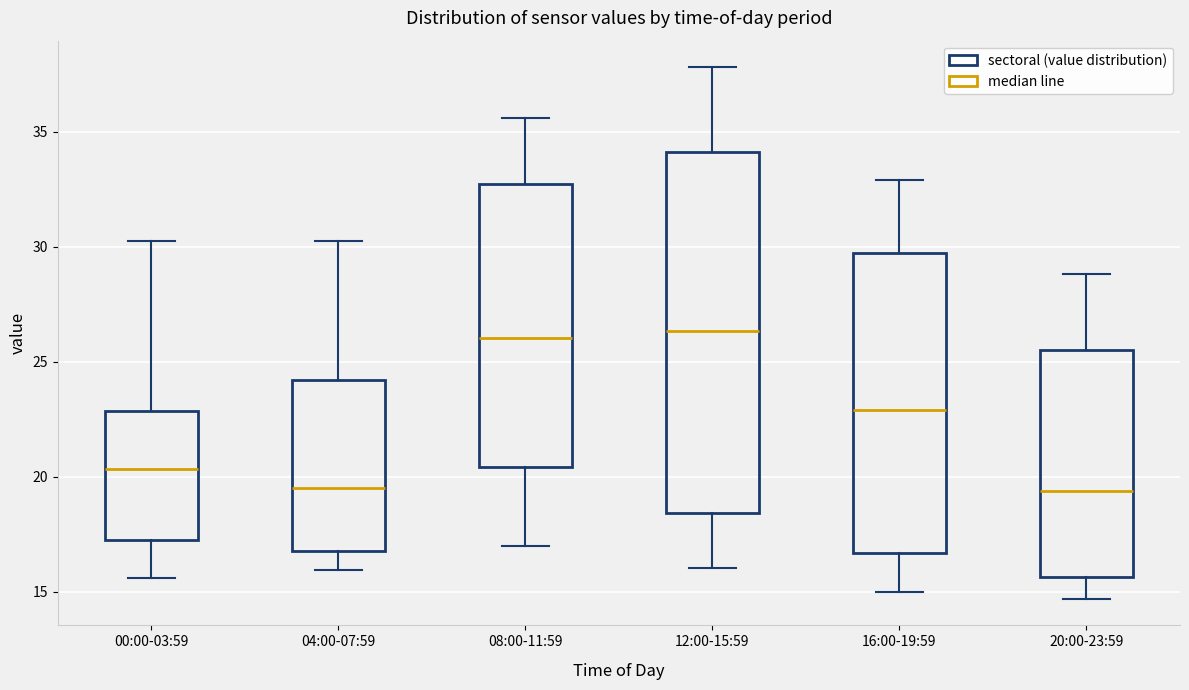

Where does the upper whisker of the box for 16:00-19:59 end on the y-axis? The values are not printed on the chart, so give them approximately, as read against the axis.

33.0